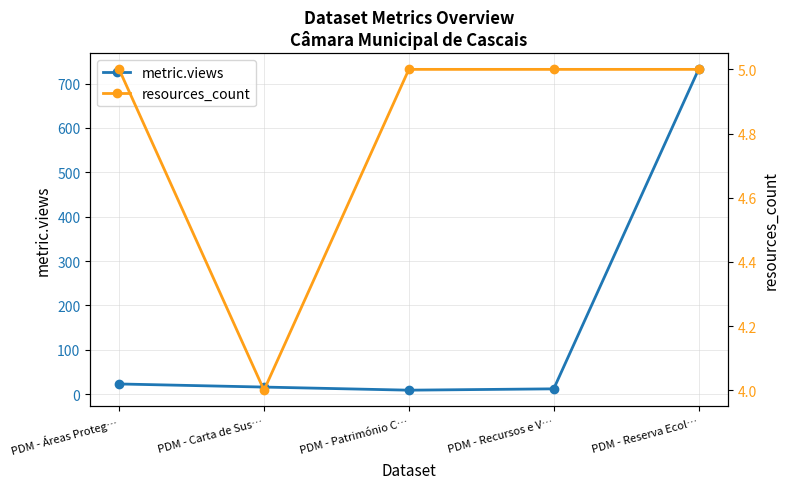

What is the sum of the metric.views values at PDM - Carta de Sus… and PDM - Recursos e V…?

28